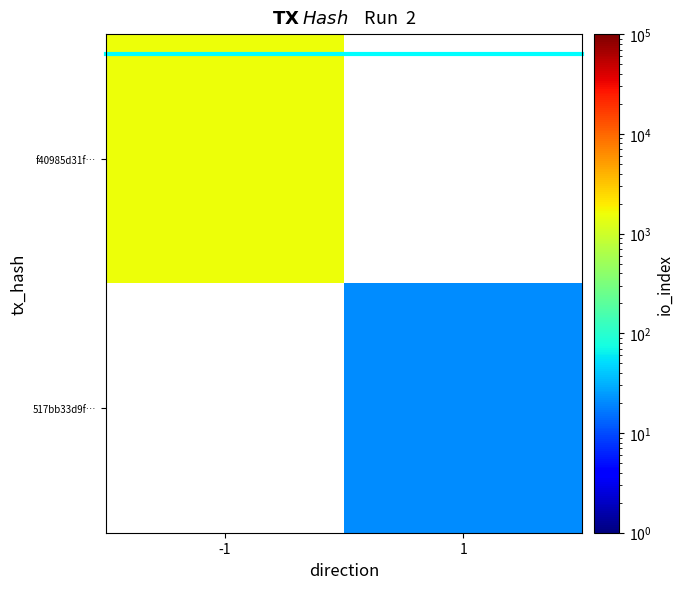

Which category has the highest value across all series?

-1